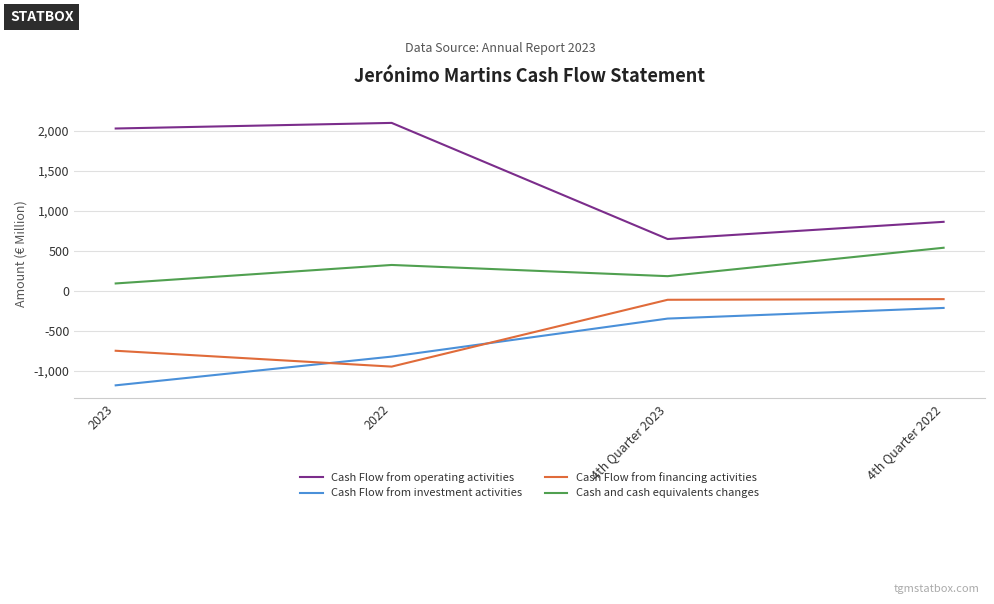

In Cash Flow from operating activities, how many points are lower than both neighbors (excluding endpoints)?

1